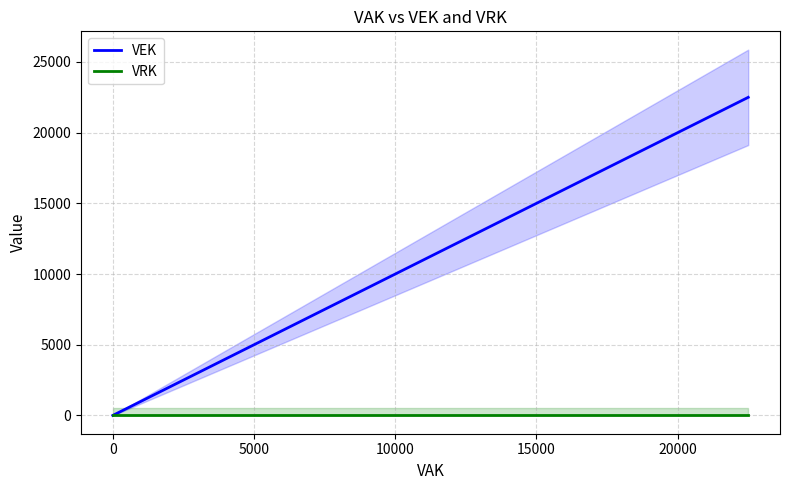

The VEK series shows 0 at 0. True or false?

True